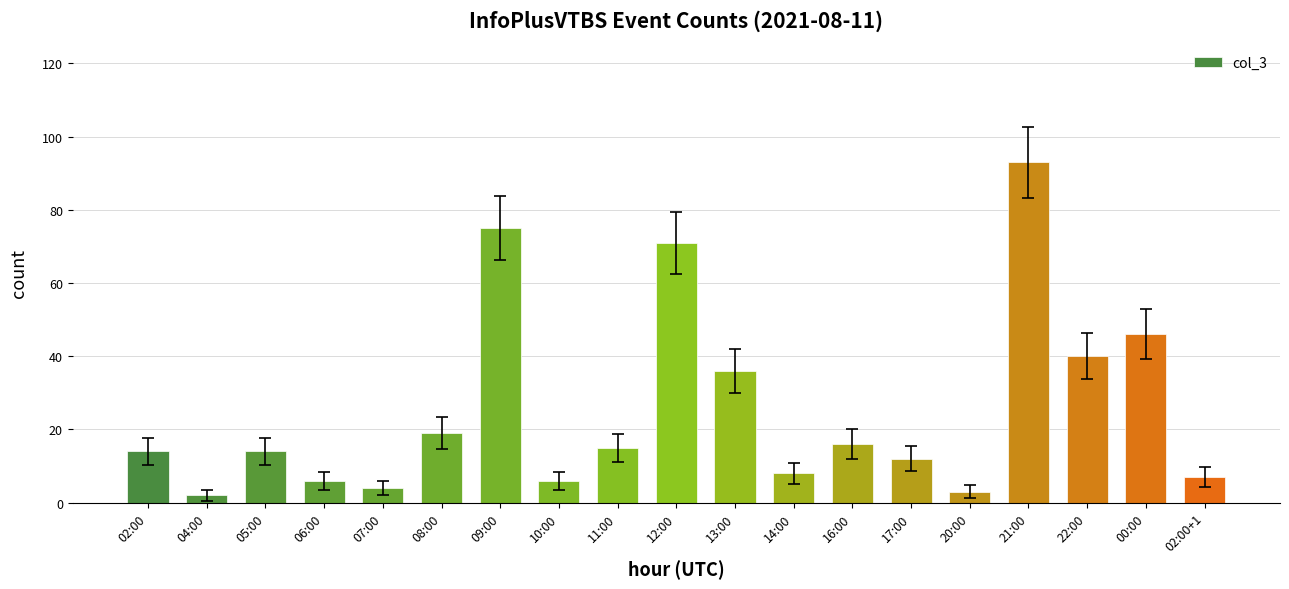

What is the value of the 7th bar from the left?

75